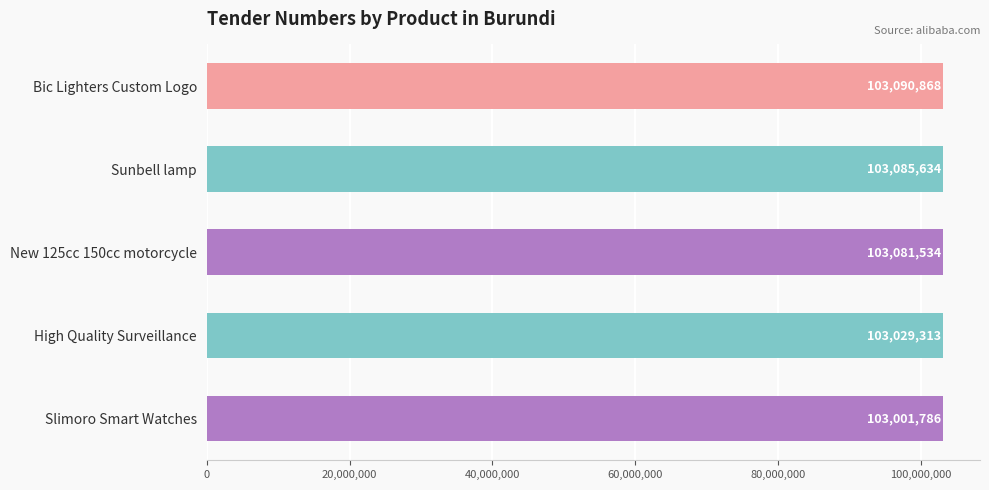

Reading top to bottom, extract all data points from this chart.

103090868	103085634	103081534	103029313	103001786